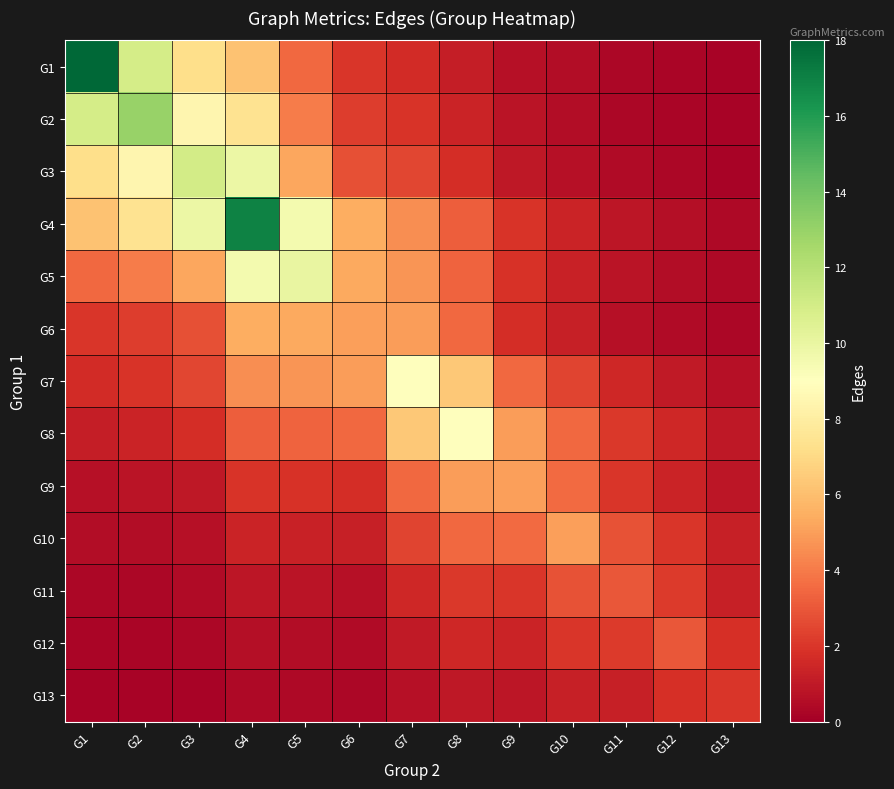

What is the difference between the highest and lowest values at G5?

9.6